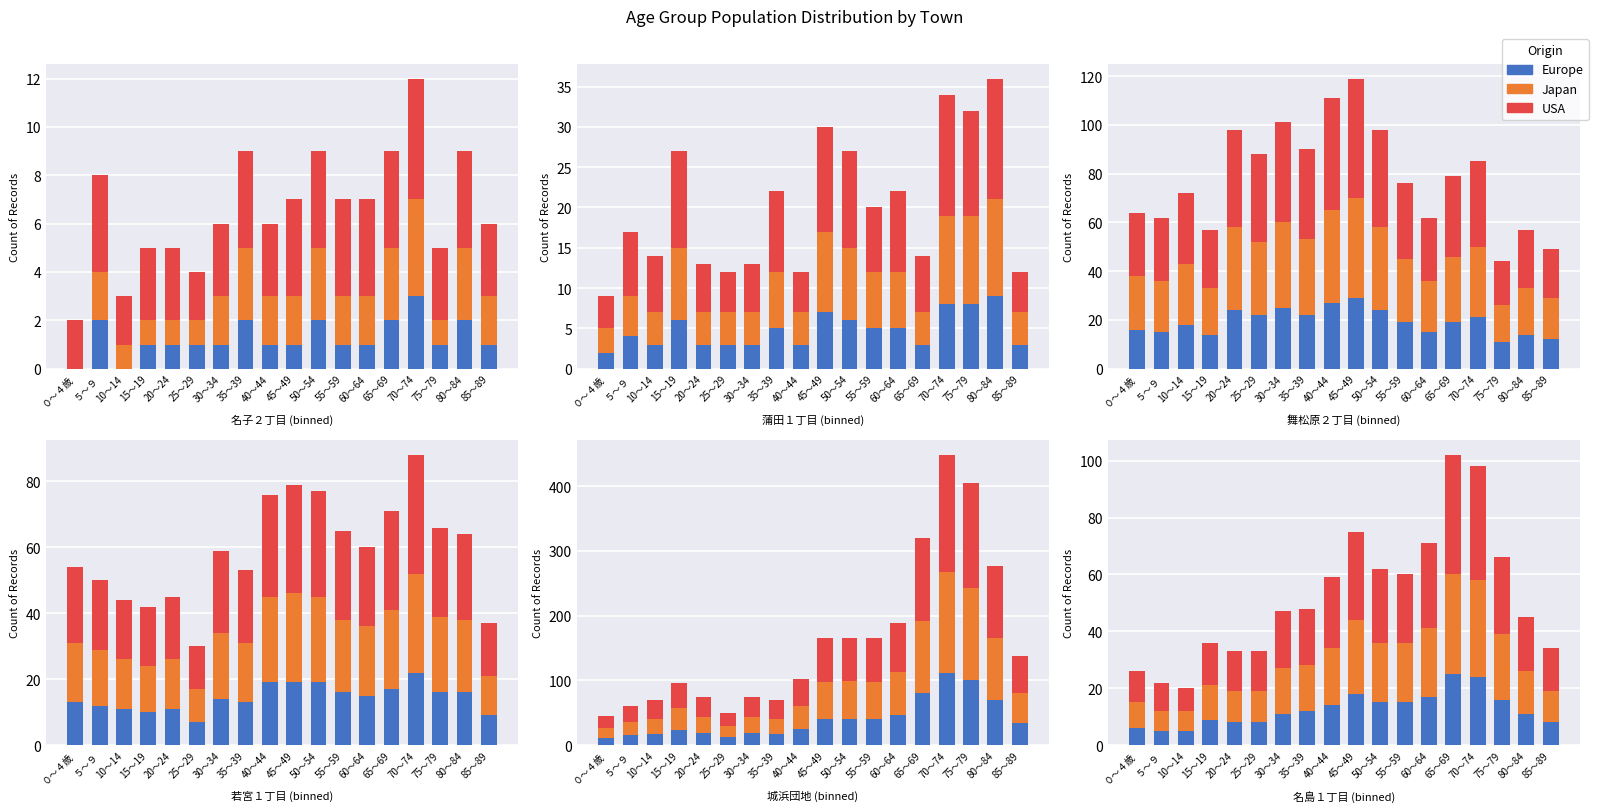

How many groups of bars are there?

18